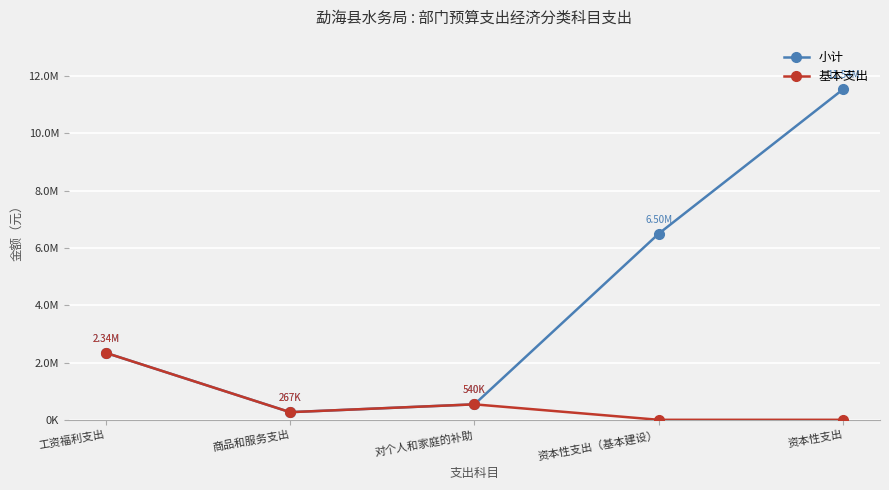

What position from the left is 商品和服务支出?

2